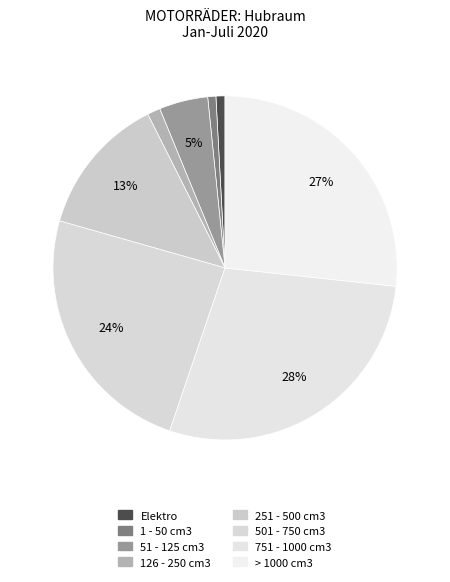

To the nearest percent, what portion does Elektro represent?

1%